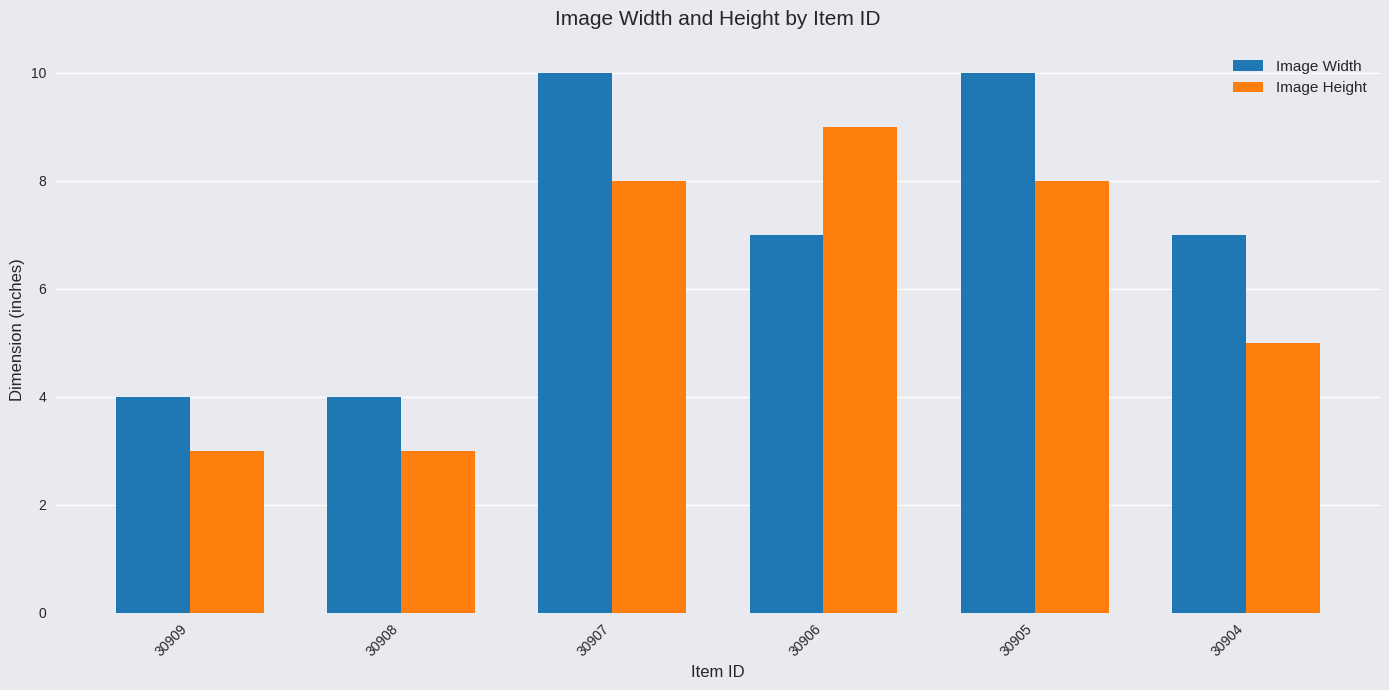

Reading left to right, what are all the values shown in this chart?

Image Width: 4	4	10	7	10	7
Image Height: 3	3	8	9	8	5